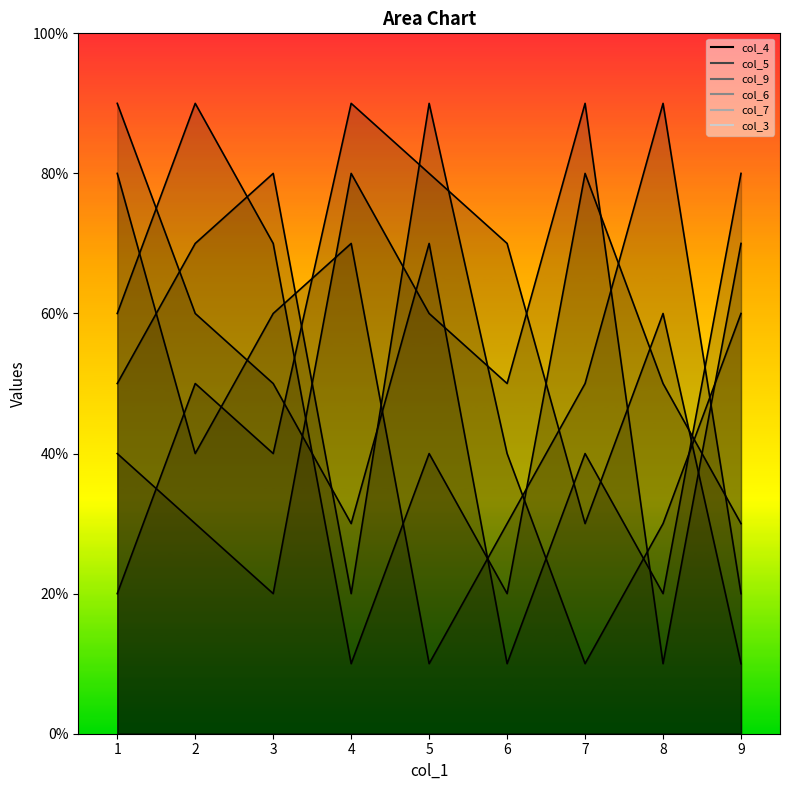

Is the value of col_4 at 4 greater than the value of col_5 at 6?

No